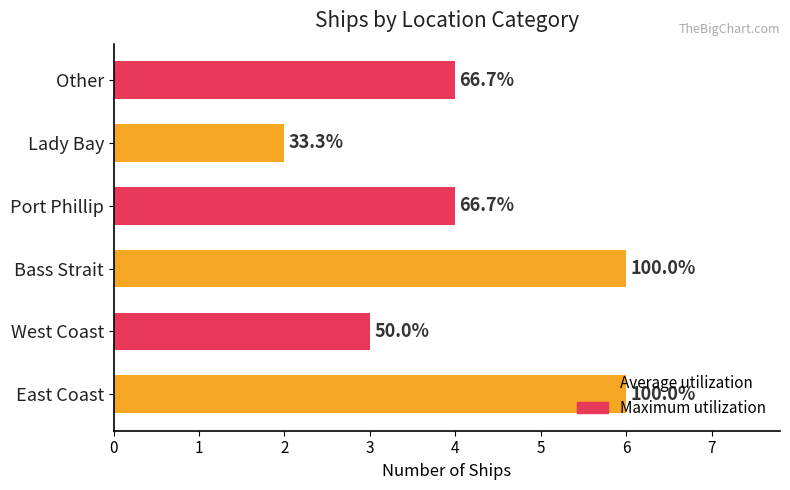

Does the chart contain any negative values?

No